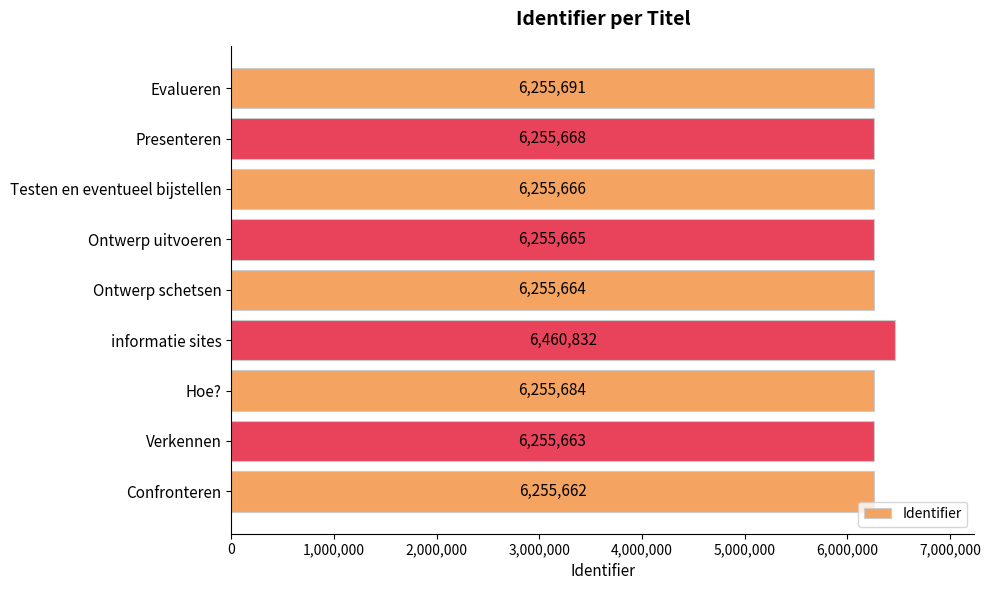

What is the change in value from Verkennen to Evalueren?

+28